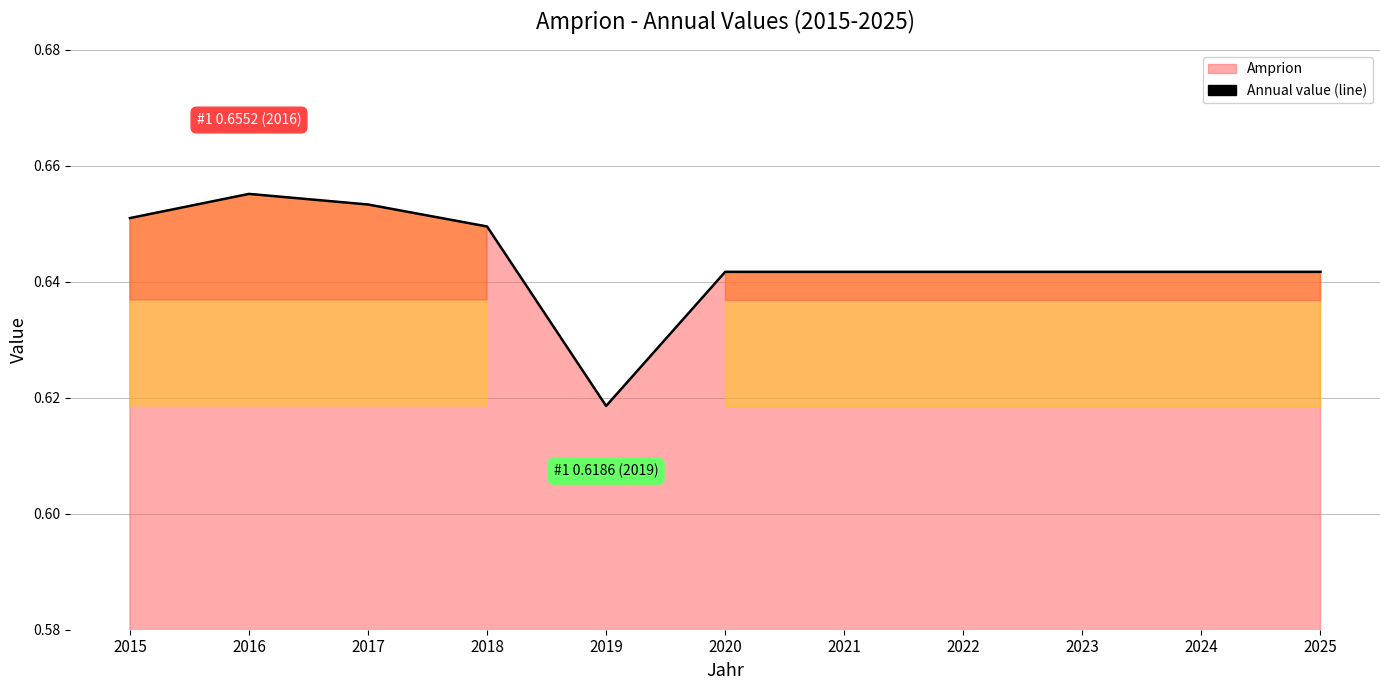

The chart shows a value of 1.1 at 2016. True or false?

False